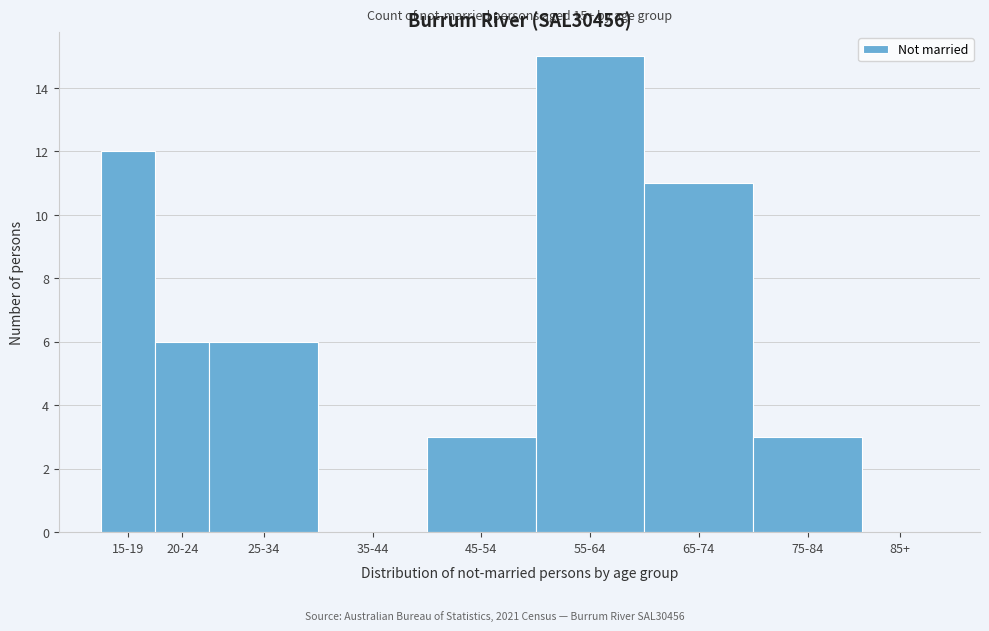

Reading right to left, list all the values displayed in this chart.

85+=0	75-84=3	65-74=11	55-64=15	45-54=3	35-44=0	25-34=6	20-24=6	15-19=12